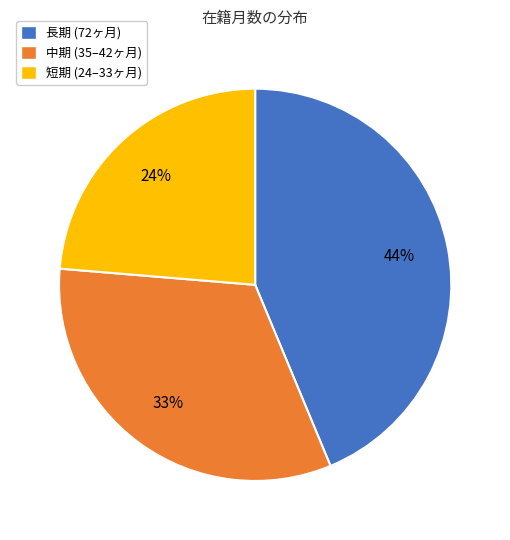

Between 中期 (35–42ヶ月) and 短期 (24–33ヶ月), which is larger?

中期 (35–42ヶ月)